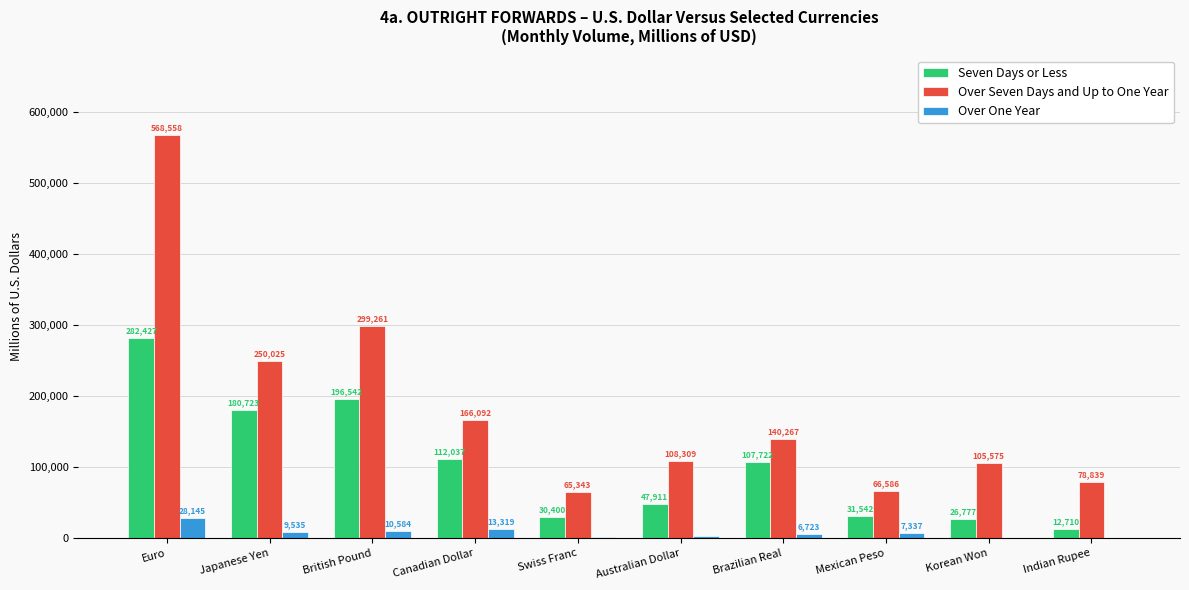

What is the highest value of the Over One Year series?

28145